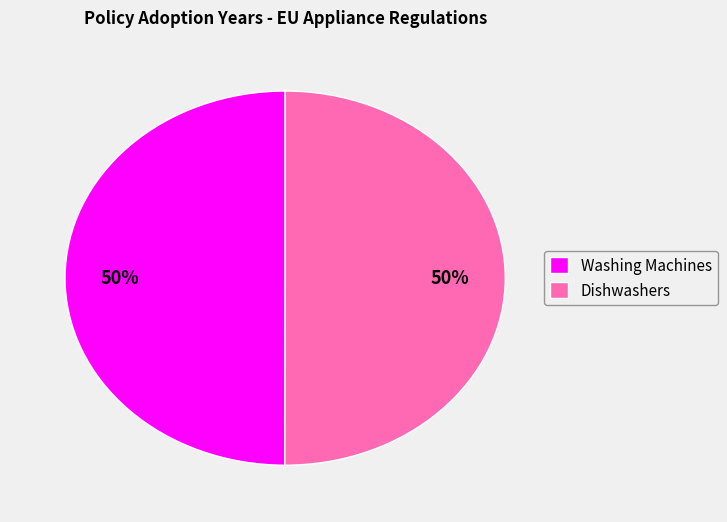

What percentage is the Dishwashers slice, to the nearest percent?

50%